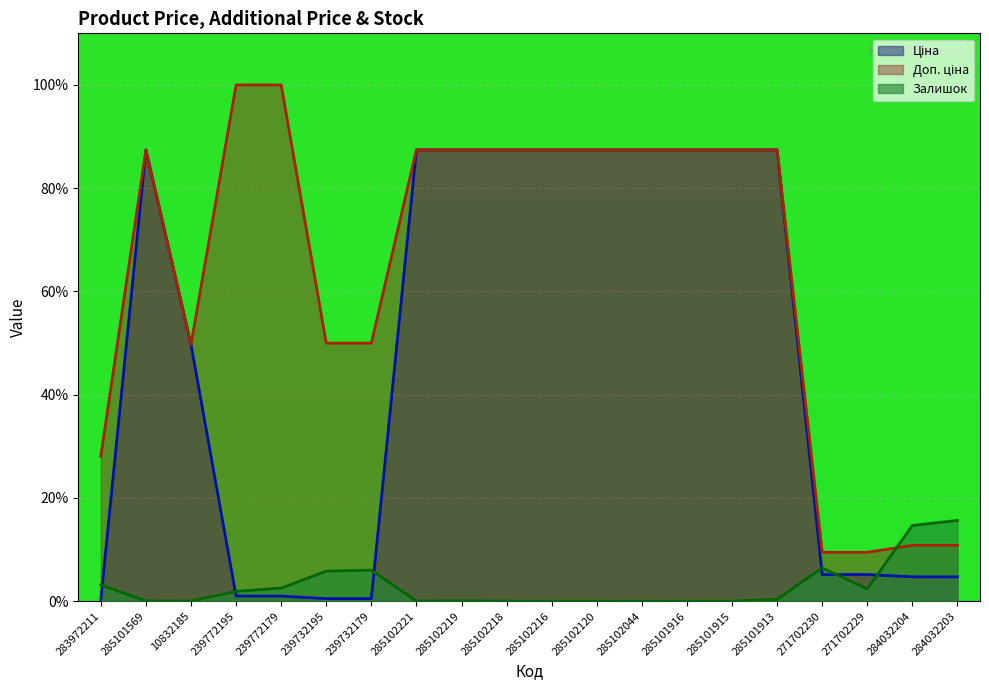

What value does the Ціна series have at 285102216?

87.4